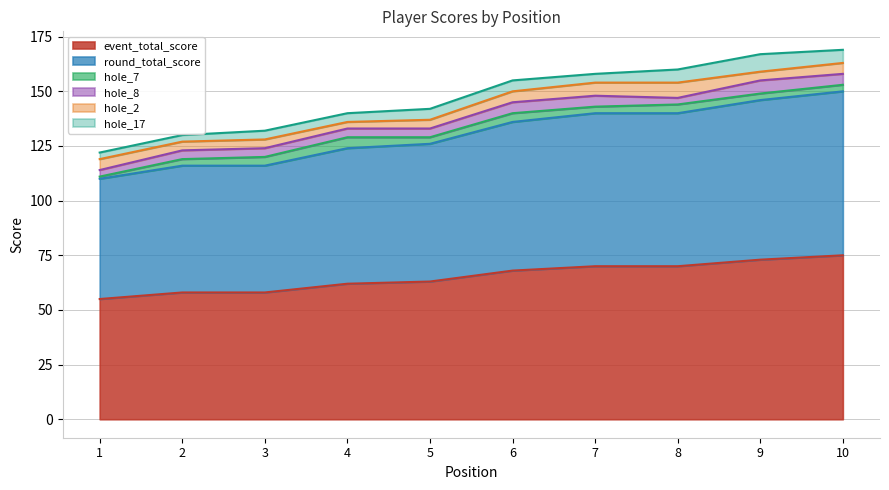

What is the sum of all round_total_score values?

652